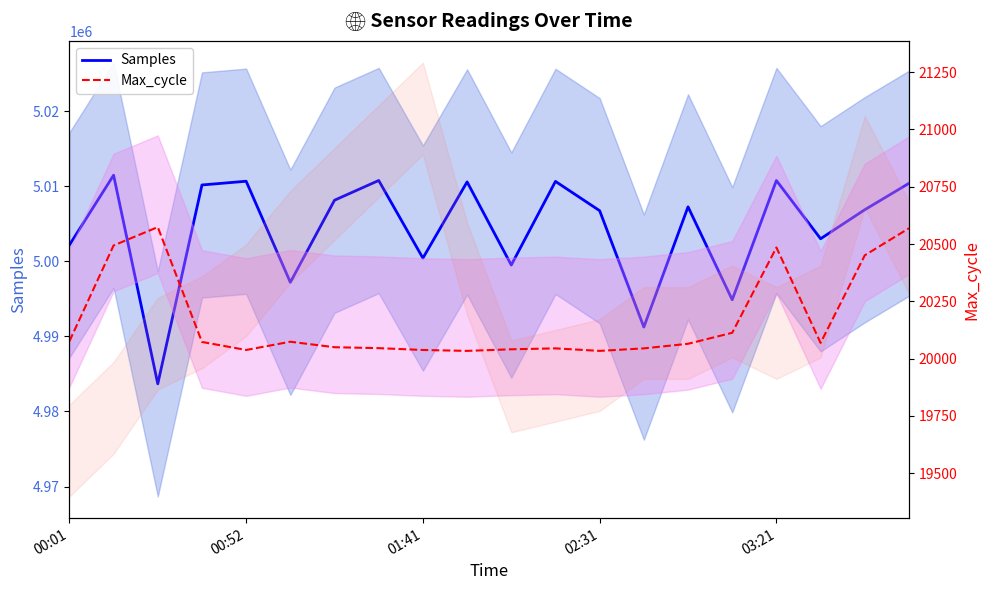

What is the total value across all series at 02:31?

5026770